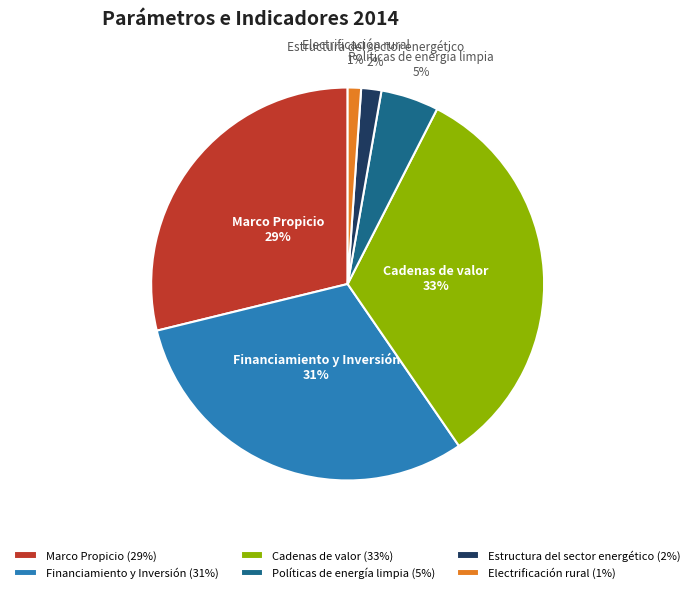

To the nearest percent, what portion does Estructura del sector energético represent?

2%